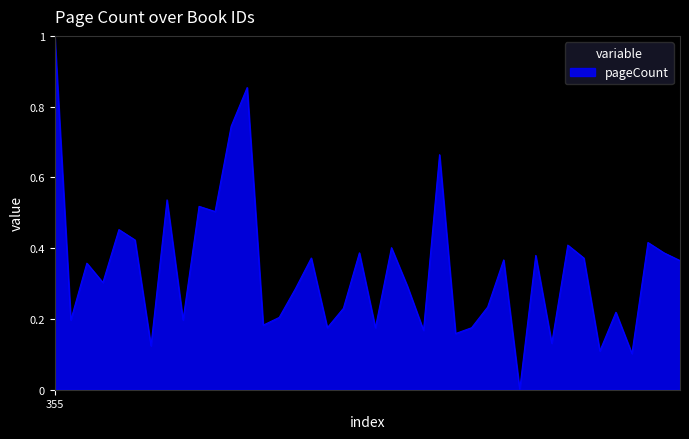

How many values are above zero?

39